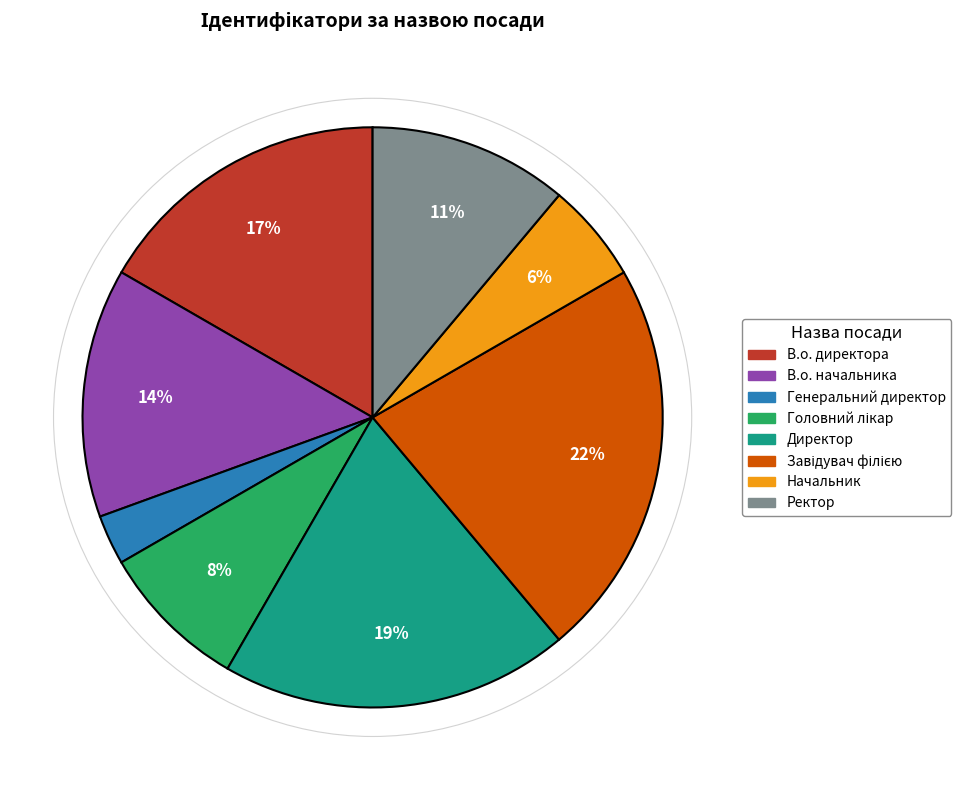

How many segments does this pie chart have?

8